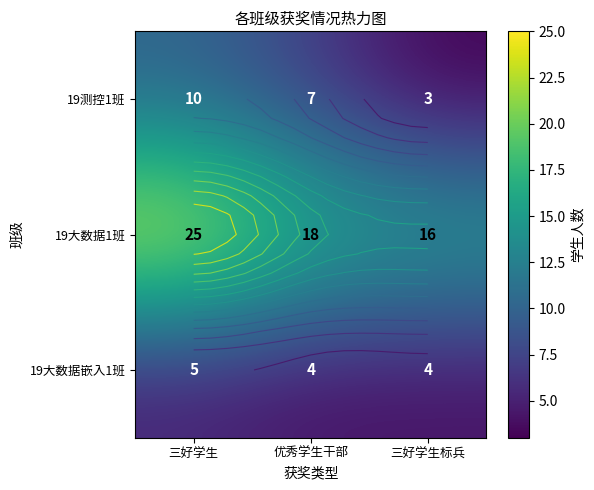

How many 19大数据1班 values are between 16 and 25?

3